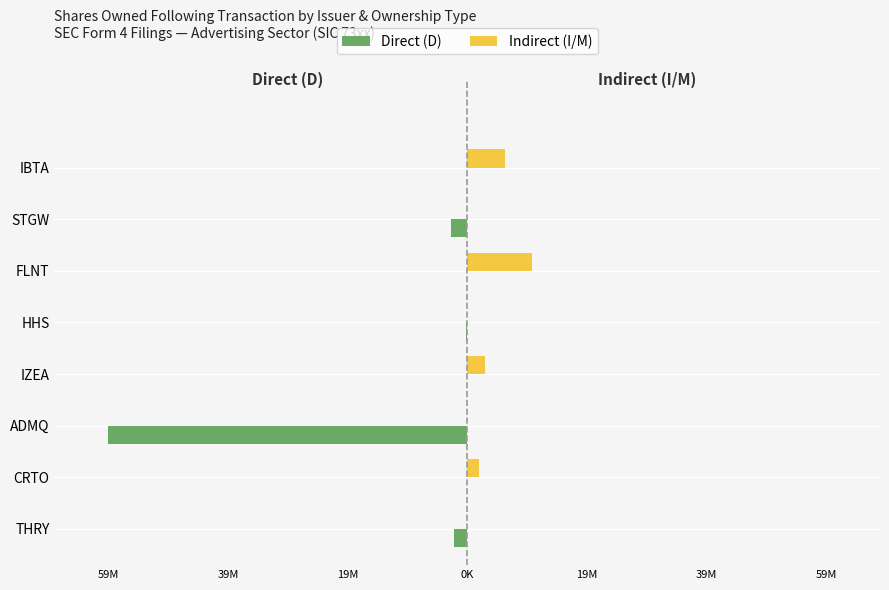

What are all the series names shown in the legend?

Direct (D), Indirect (I/M)